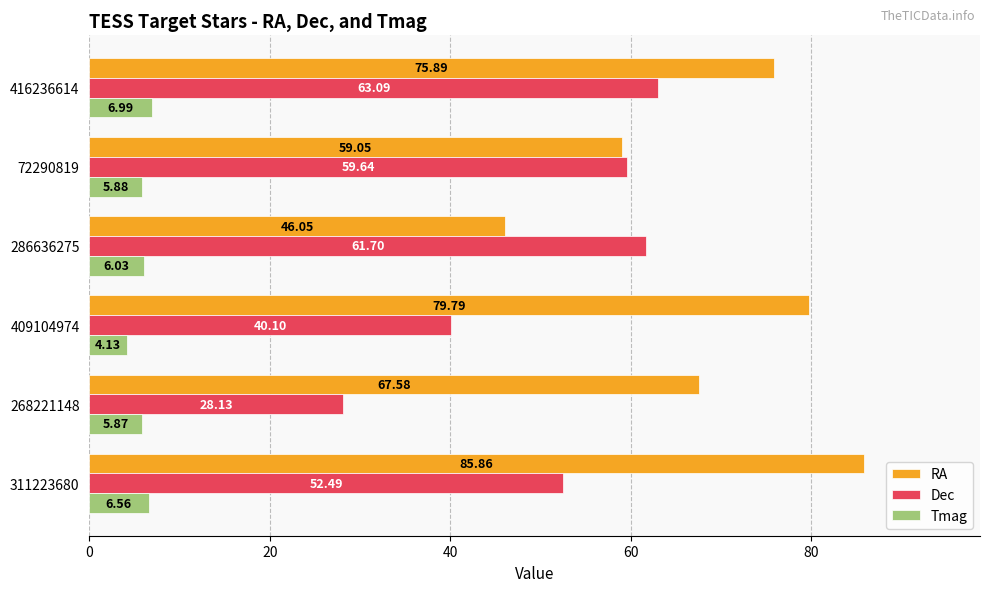

Is the value of RA at 268221148 greater than the value of Dec at 72290819?

Yes